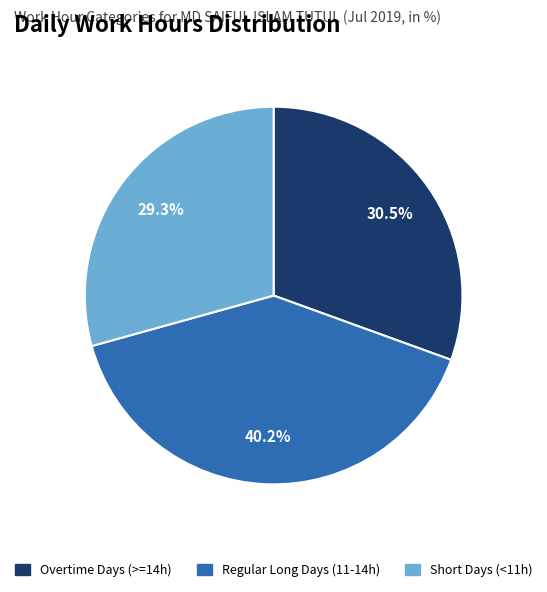

Is there any slice that represents more than half of the pie?

No